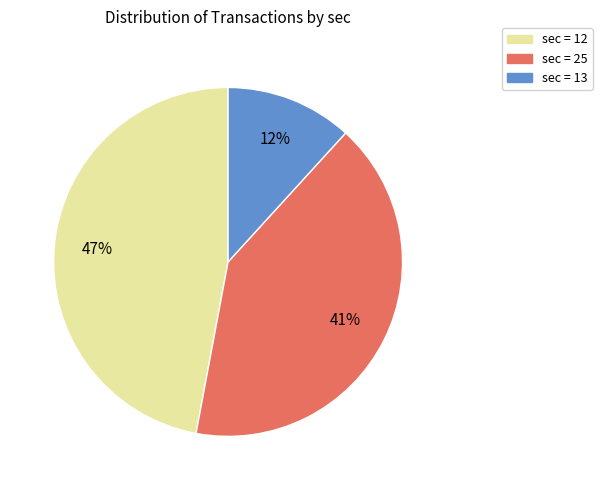

Is there a majority slice in this chart?

No